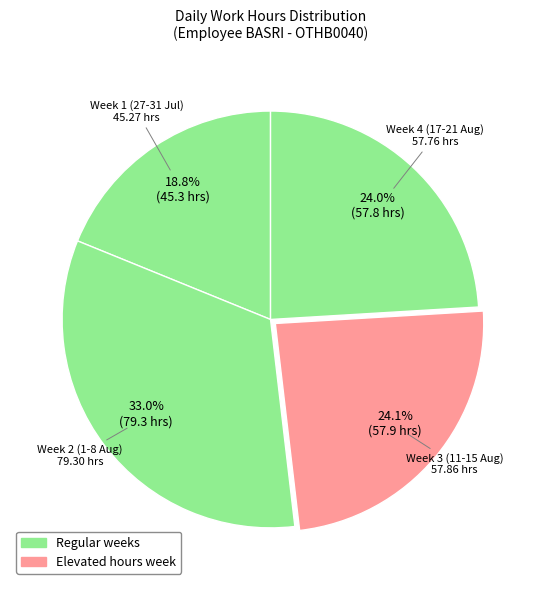

Which has a higher value, Week 3 (11-15 Aug) or Week 2 (1-8 Aug)?

Week 2 (1-8 Aug)